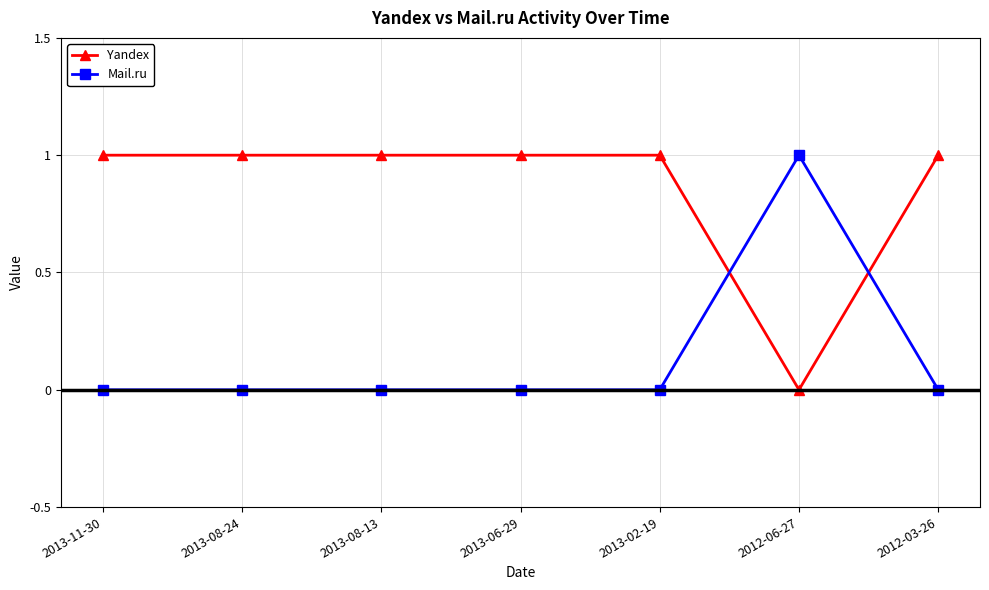

True or false: Yandex has a value of 1 at 2012-03-26.

True